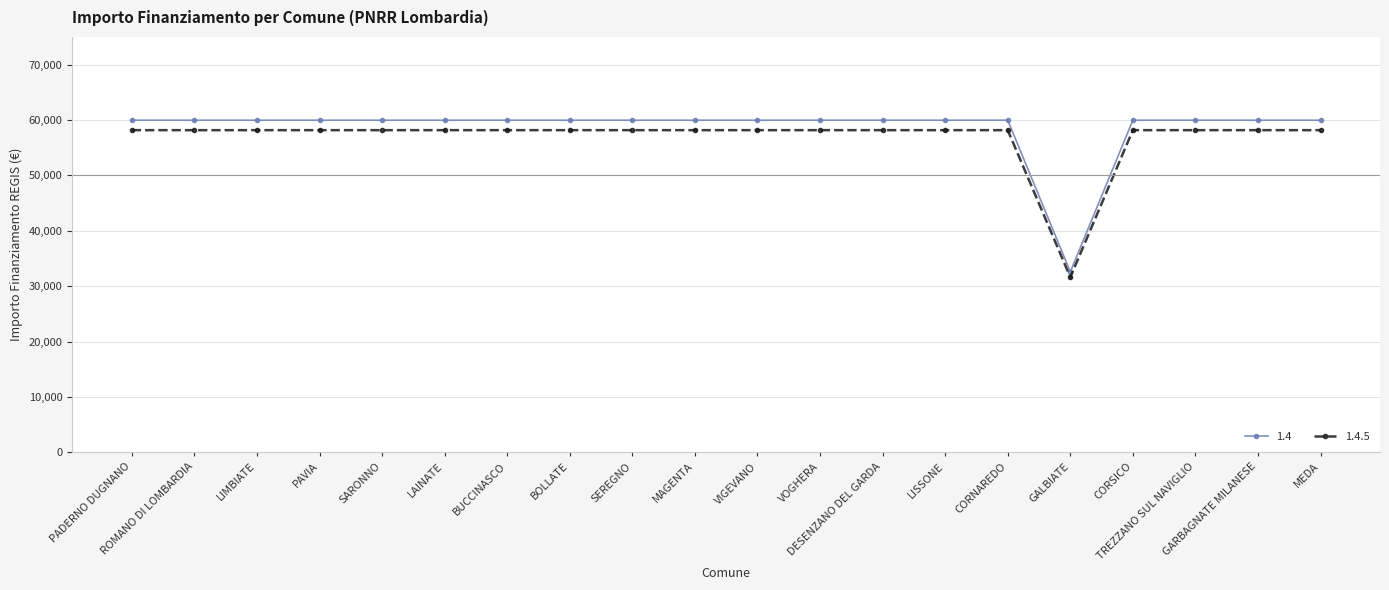

What is the highest value of the 1.4 series?

59966.0